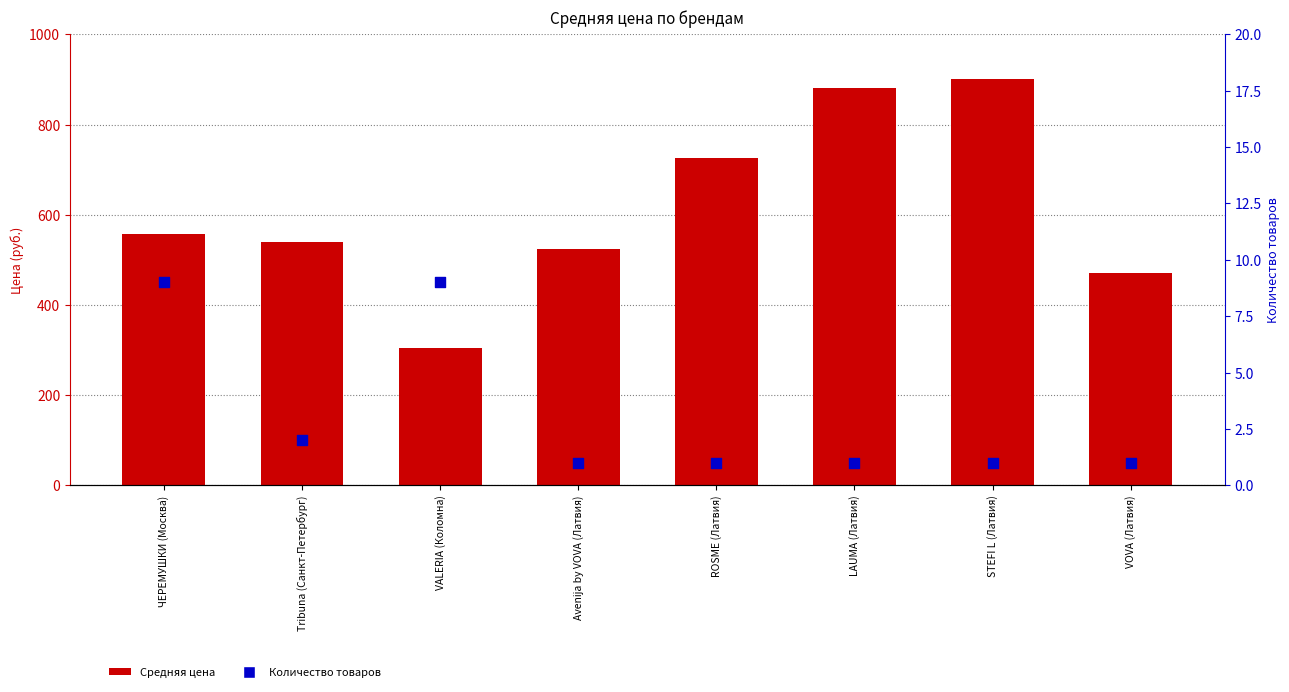

What are all the series names shown in the legend?

Средняя цена, Количество товаров